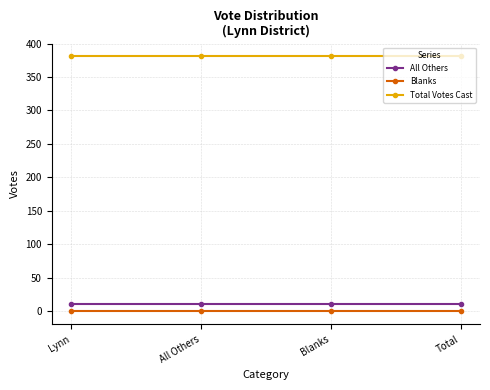

What is the lowest value of the All Others series?

11